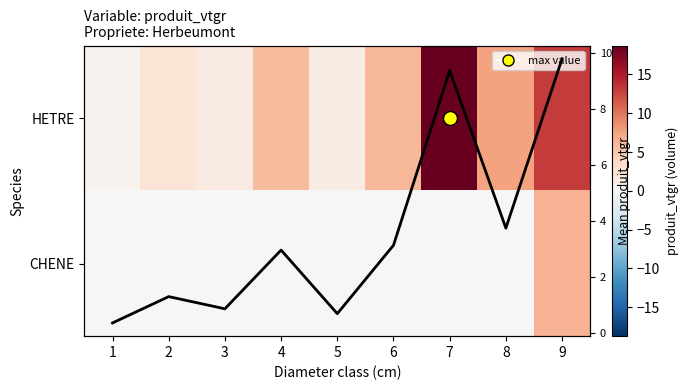

List the series in order of their peak value, lowest first.

CHENE, Mean vtgr, HETRE